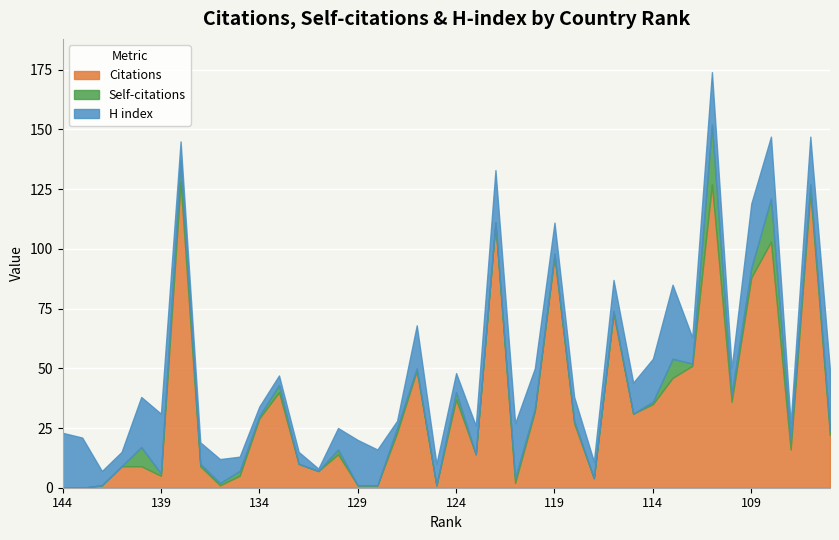

What is the spread (max minus min) of values at 114?

34